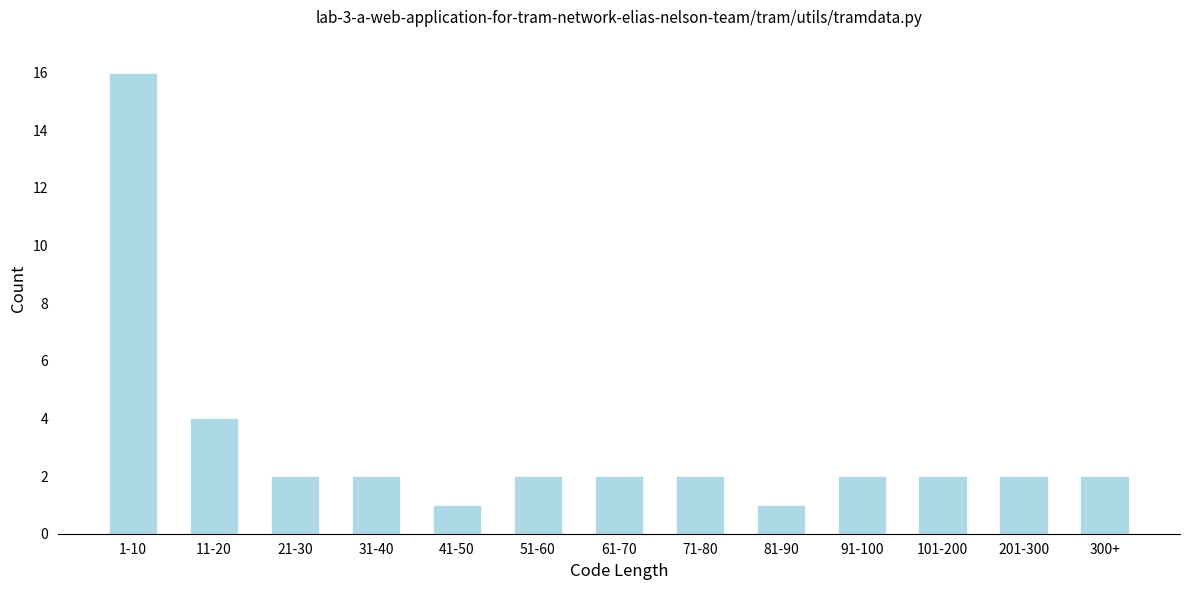

Reading right to left, transcribe all the data shown in this chart.

300+=2	201-300=2	101-200=2	91-100=2	81-90=1	71-80=2	61-70=2	51-60=2	41-50=1	31-40=2	21-30=2	11-20=4	1-10=16